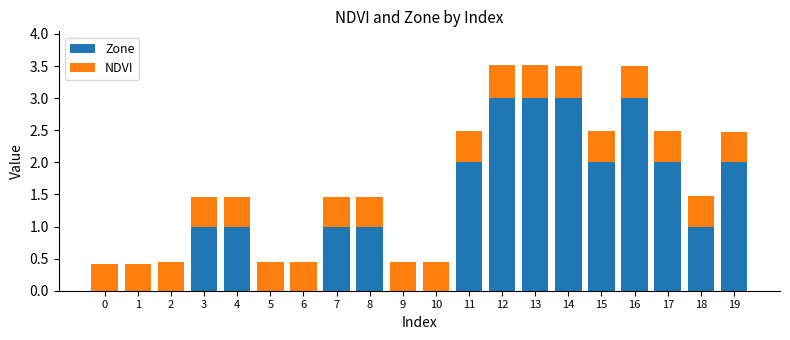

What are all the series names shown in the legend?

Zone, NDVI